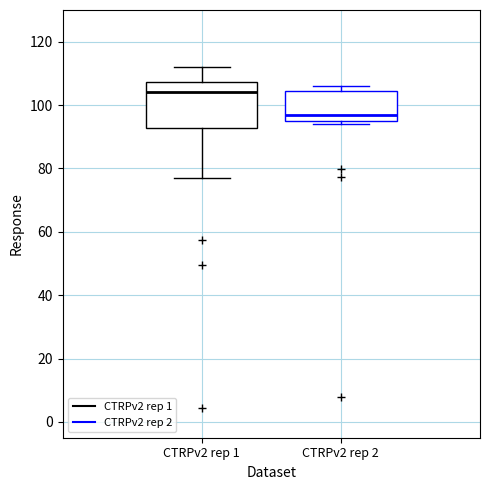

Reading left to right, transcribe this box plot: for each box, give where its median line is, the range the box spans, and where its two whiskers end, as read against the y-axis. The values are not printed on the chart, so give them approximately, as read against the axis.

CTRPv2 rep 1: median 104, box 92 to 108, whiskers 76 to 112
CTRPv2 rep 2: median 96 (just above the box's lower edge), box 96 to 104, whiskers 94 to 106